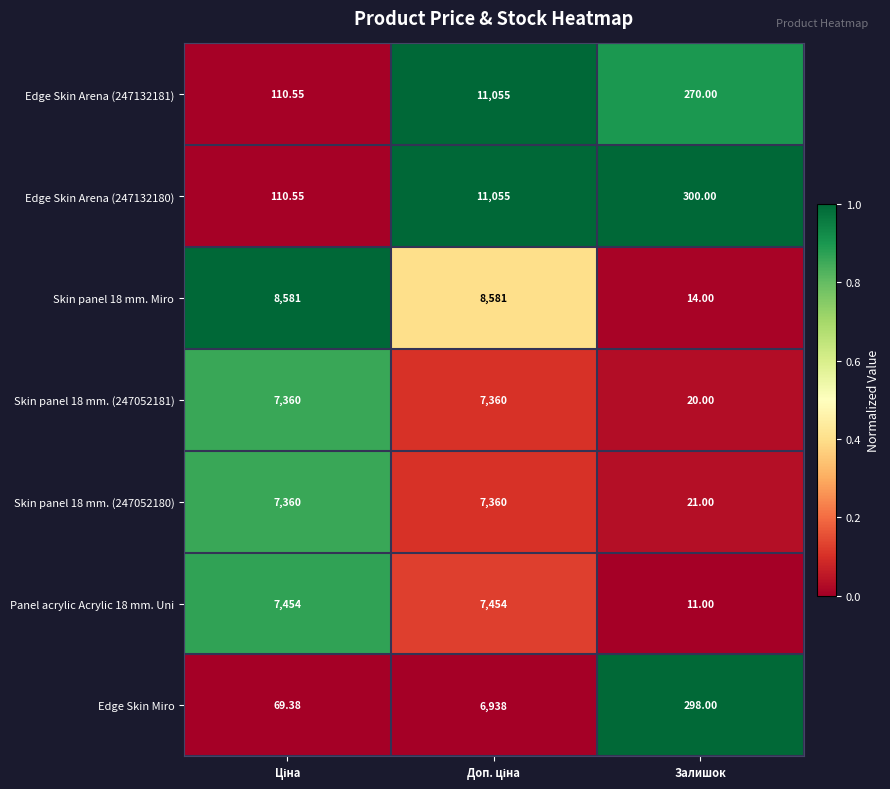

At which label is Edge Skin Arena (247132180) closest to 5582?

Залишок